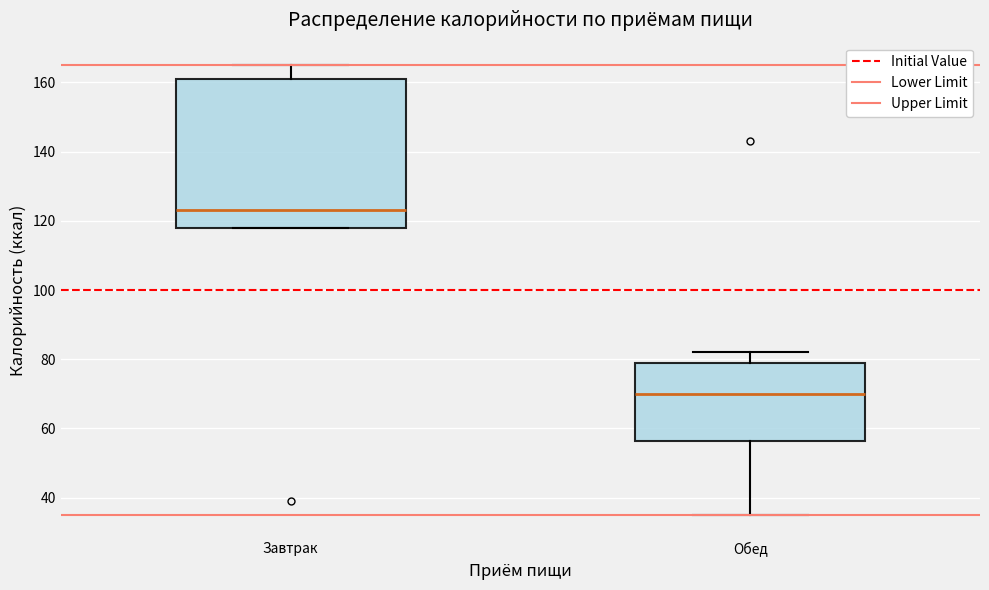

Which box is the tallest, from its lower edge to its upper edge?

Завтрак